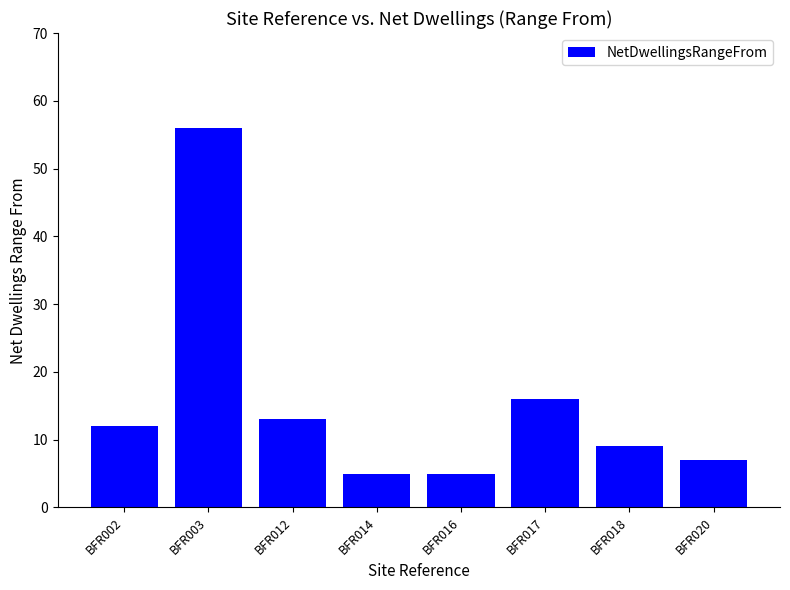

What is the difference between the second highest and second lowest values?

11